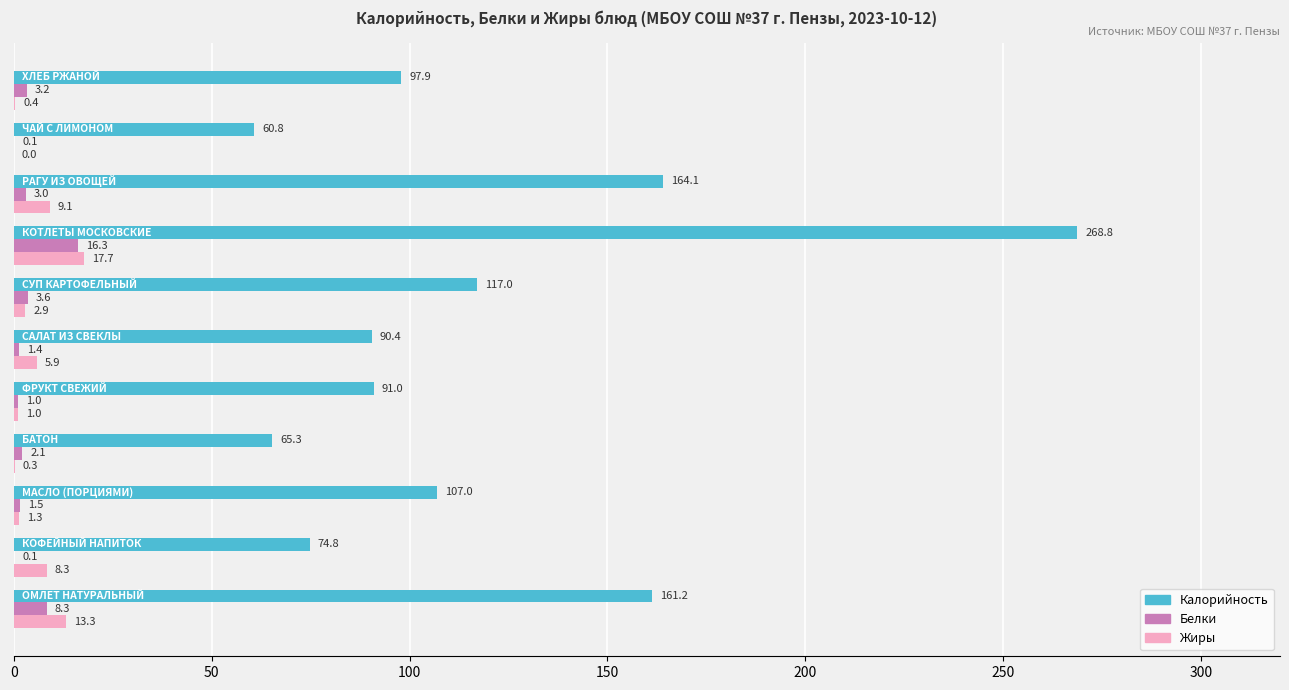

What is the sum of all Калорийность values?

1298.3